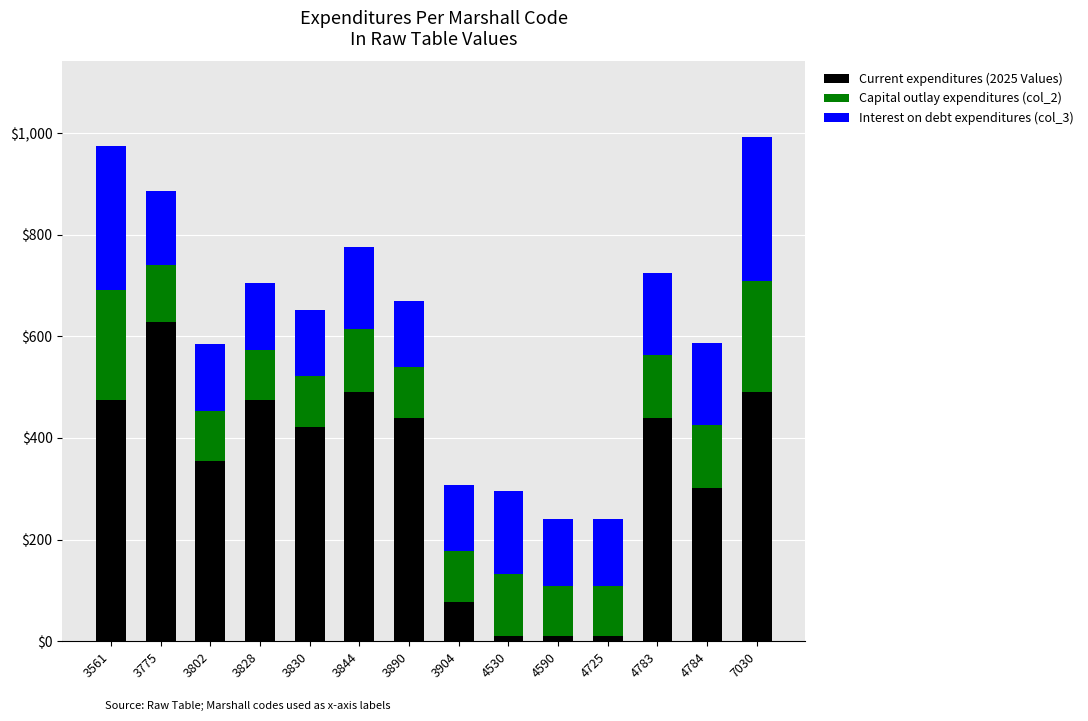

What is the maximum value for Current expenditures (2025 Values)?

629